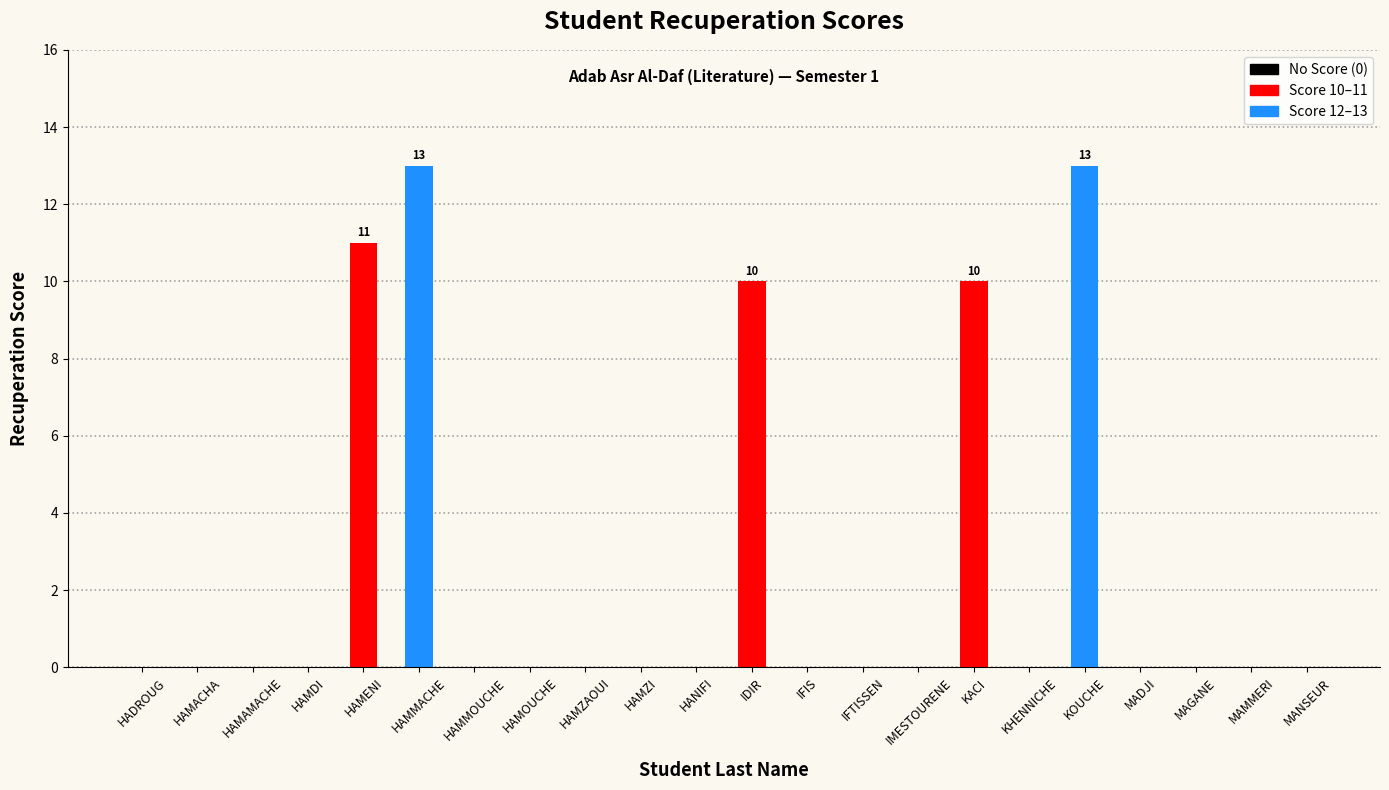

Reading right to left, extract all data points from this chart.

MANSEUR=0	MAMMERI=0	MAGANE=0	MADJI=0	KOUCHE=13	KHENNICHE=0	KACI=10	IMESTOURENE=0	IFTISSEN=0	IFIS=0	IDIR=10	HANIFI=0	HAMZI=0	HAMZAOUI=0	HAMOUCHE=0	HAMMOUCHE=0	HAMMACHE=13	HAMENI=11	HAMDI=0	HAMAMACHE=0	HAMACHA=0	HADROUG=0